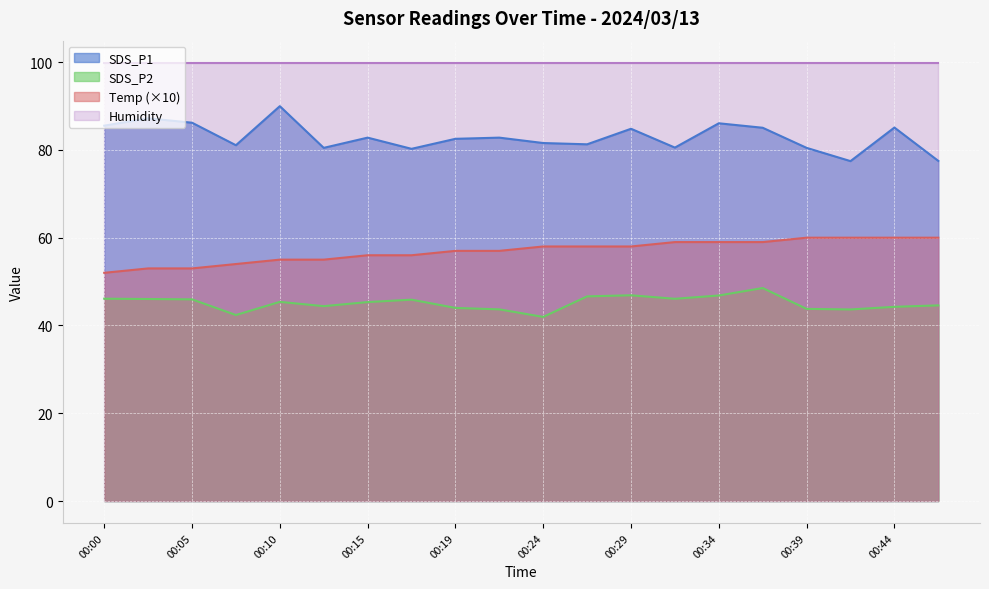

Is the value of SDS_P1 at 00:17 greater than the value of Temp at 00:42?

Yes